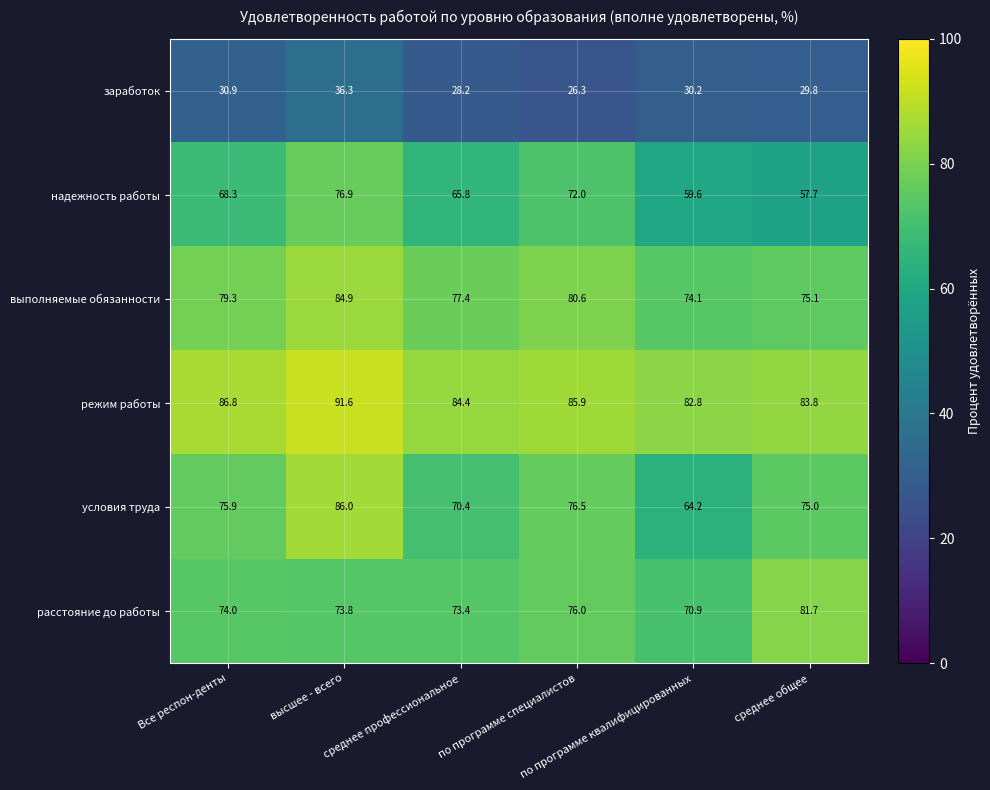

Which series has the widest spread of values?

условия труда